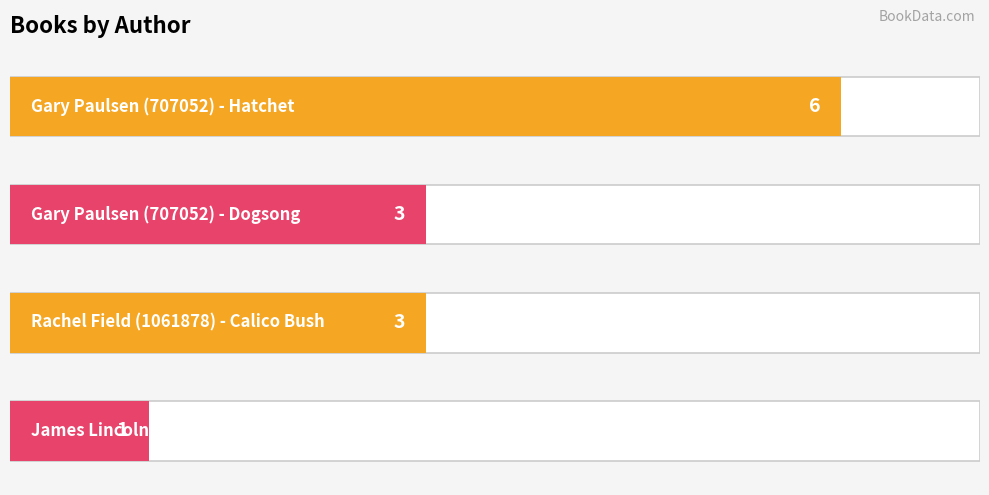

True or false: the data shows 6 at 0.

True